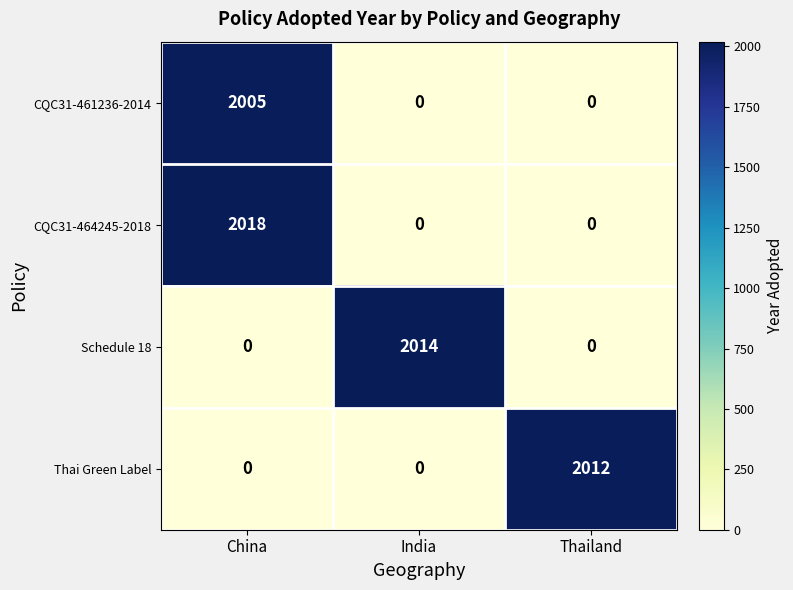

Which series has the widest spread of values?

CQC31-464245-2018